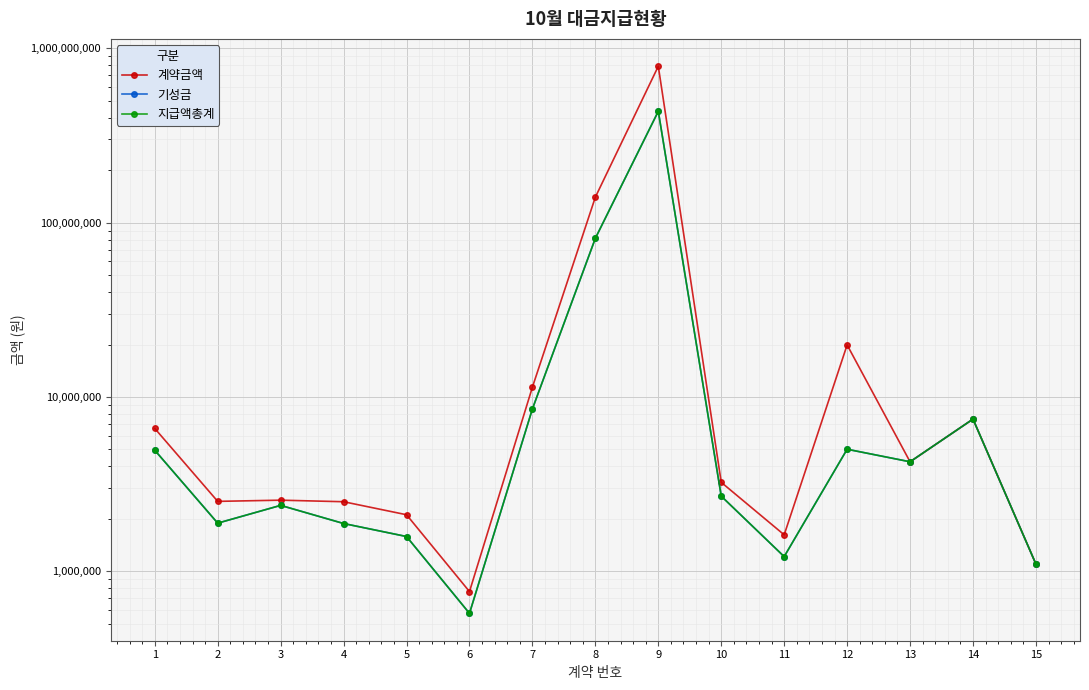

Is the value of 기성금 at 2 greater than the value of 계약금액 at 1?

No